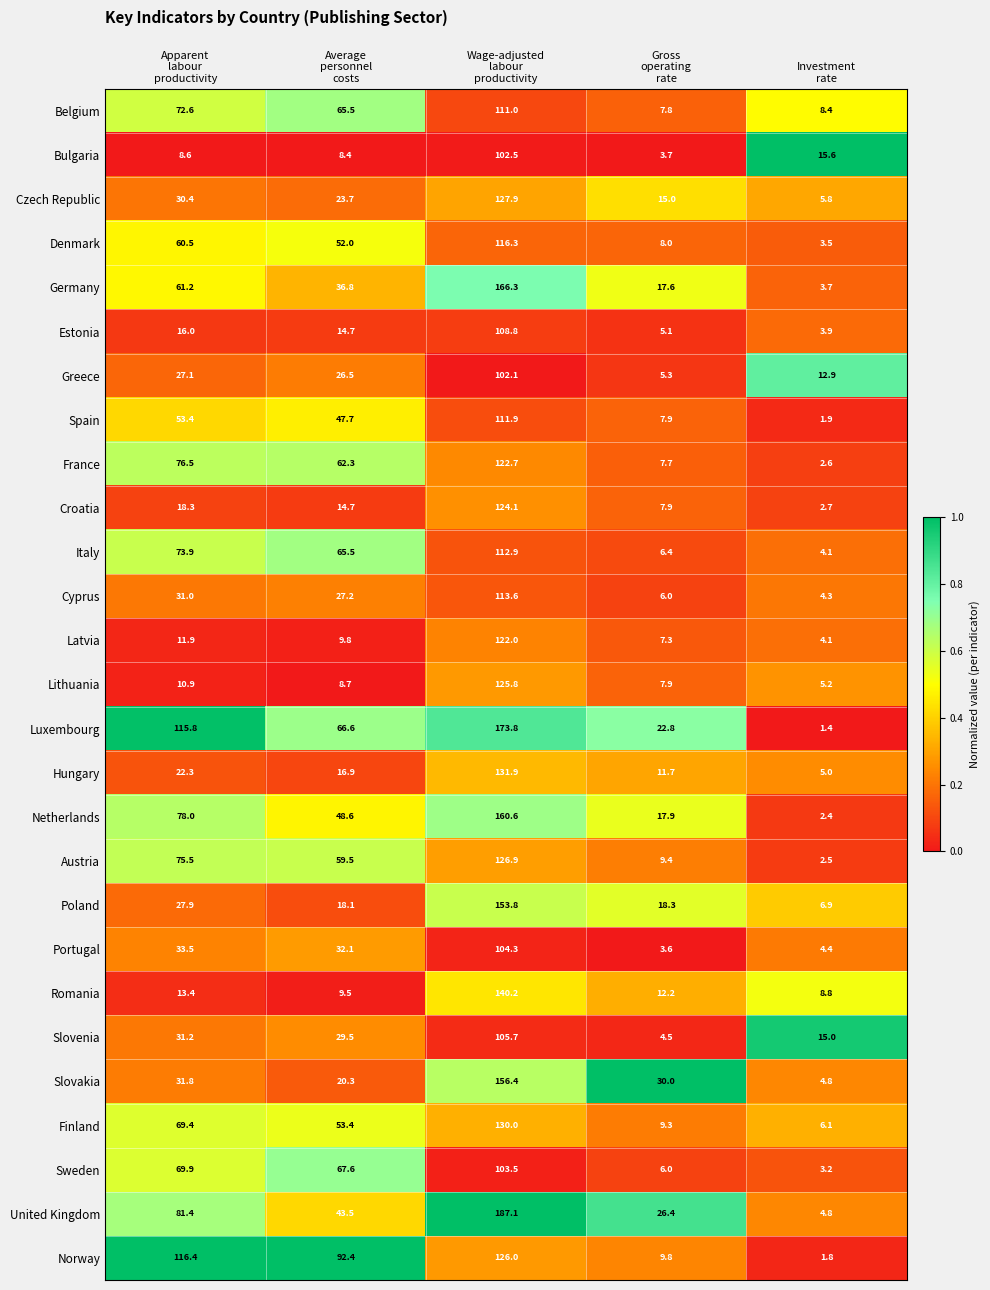

What is the minimum value for Denmark?

3.5